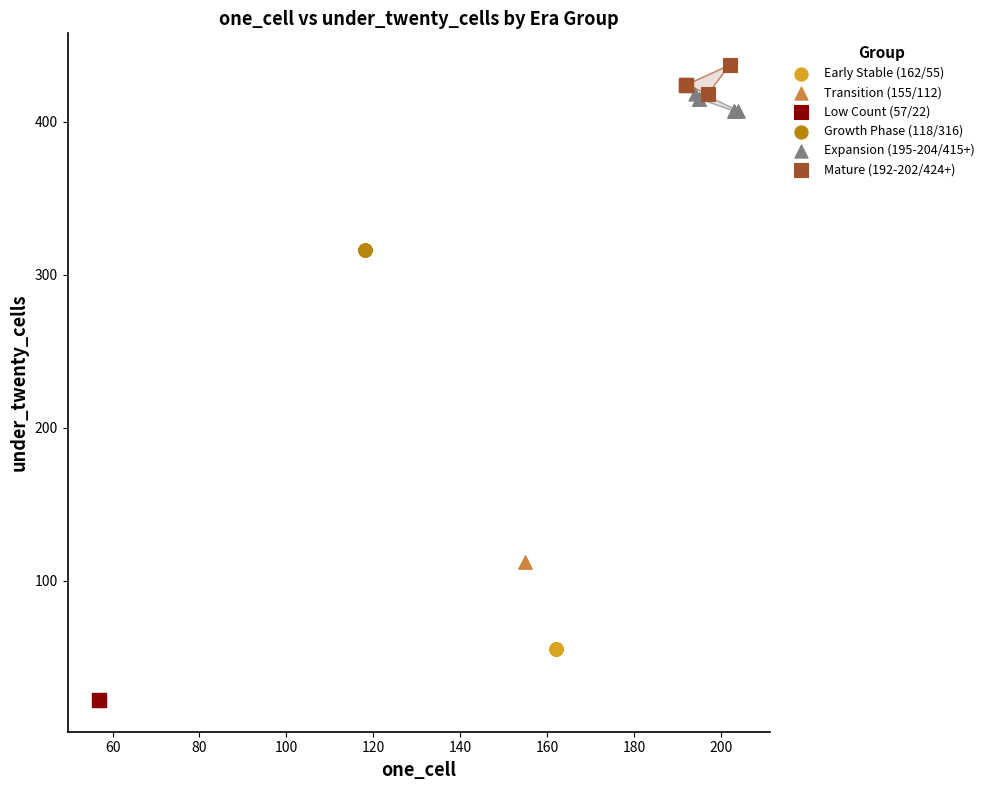

What are all the series names shown in the legend?

Early Stable (162/55), Transition (155/112), Low Count (57/22), Growth Phase (118/316), Expansion (195-204/415+), Mature (192-202/424+)